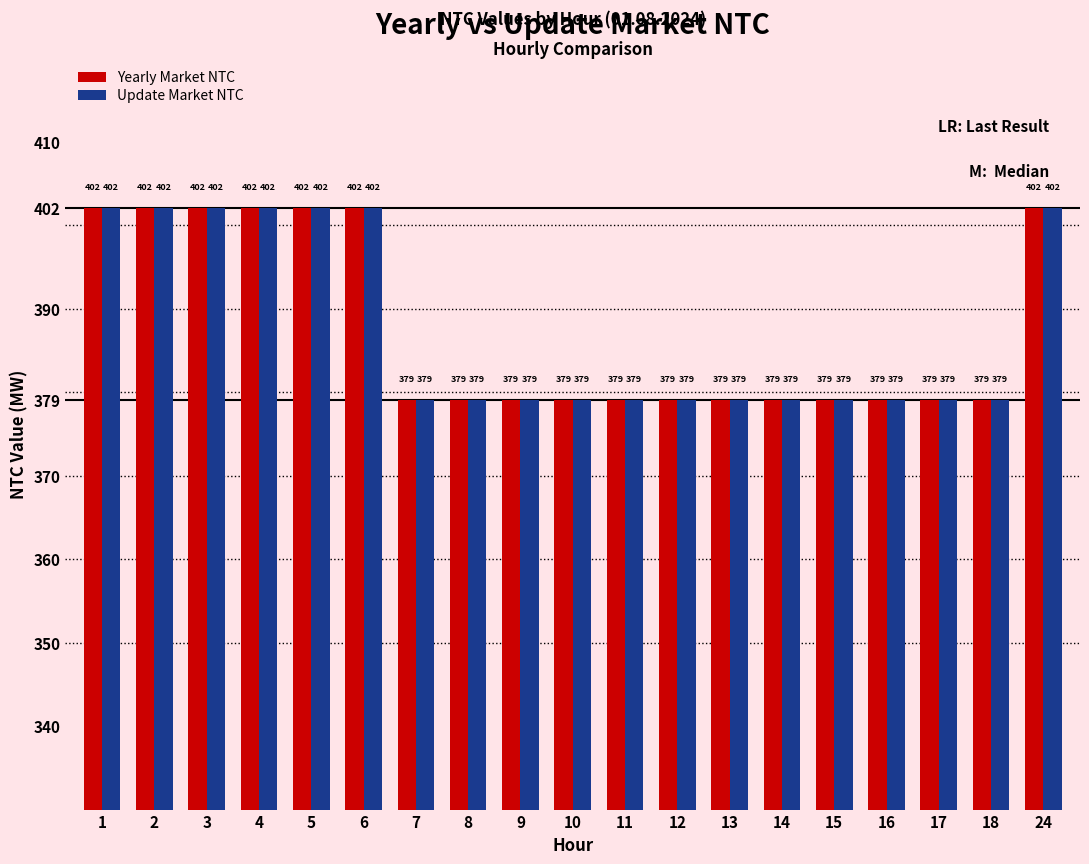

What is the total value across all series at 15?

758